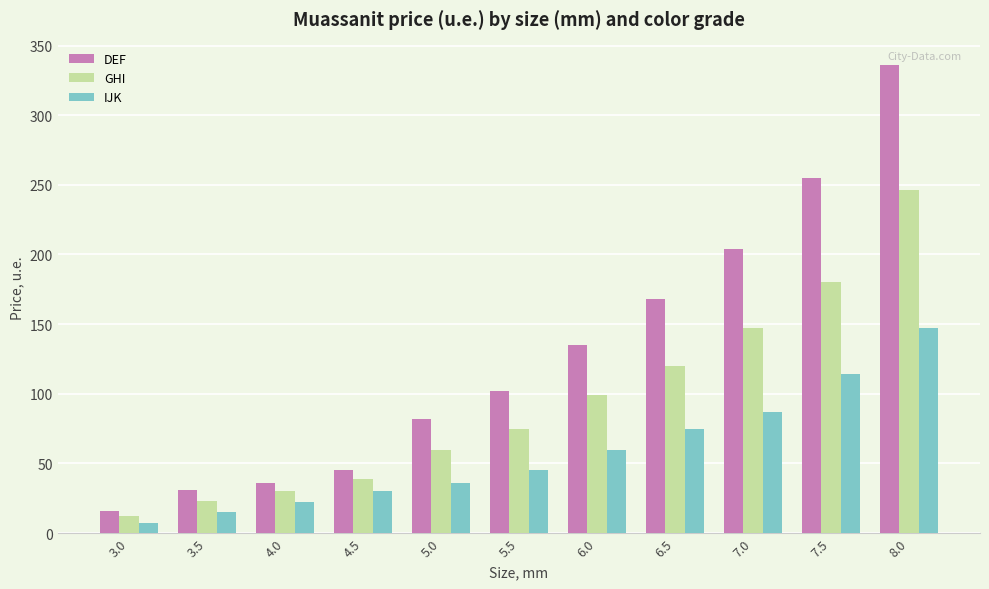

Reading left to right, transcribe all the data shown in this chart.

DEF: 16.0	31.0	36.0	45.0	82.0	102.0	135.0	168.0	204.0	255.0	336.0
GHI: 12.0	23.0	30.0	39.0	60.0	75.0	99.0	120.0	147.0	180.0	246.0
IJK: 7.5	15.0	22.0	30.0	36.0	45.0	60.0	75.0	87.0	114.0	147.0